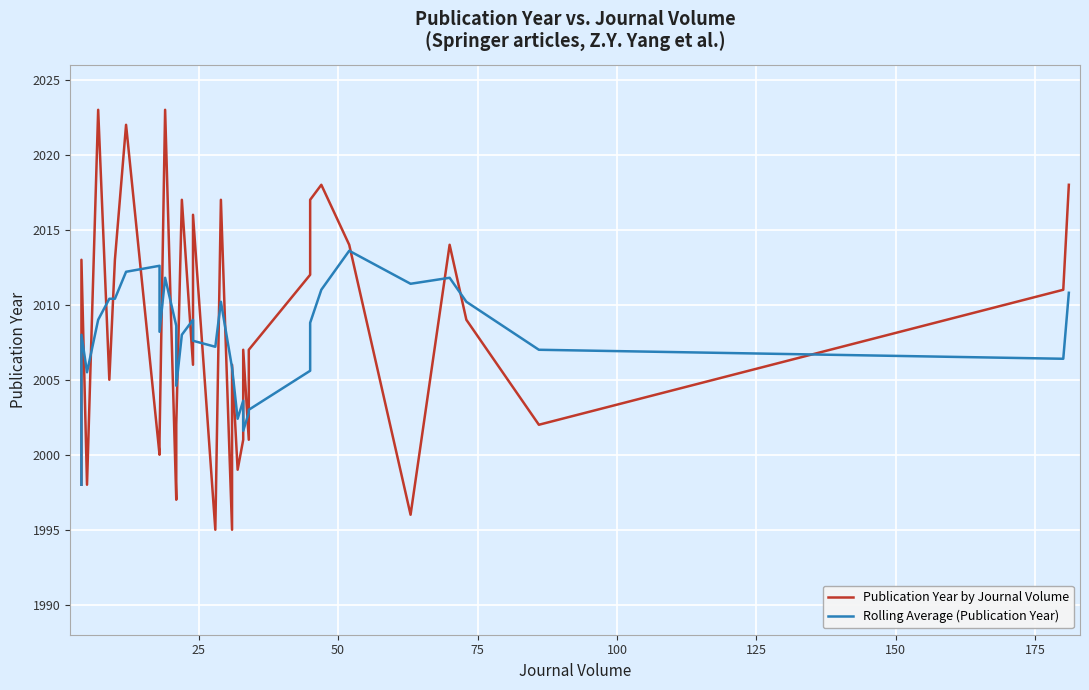

True or false: Publication Year by Journal Volume and Rolling Average (Publication Year) cross at least once.

True